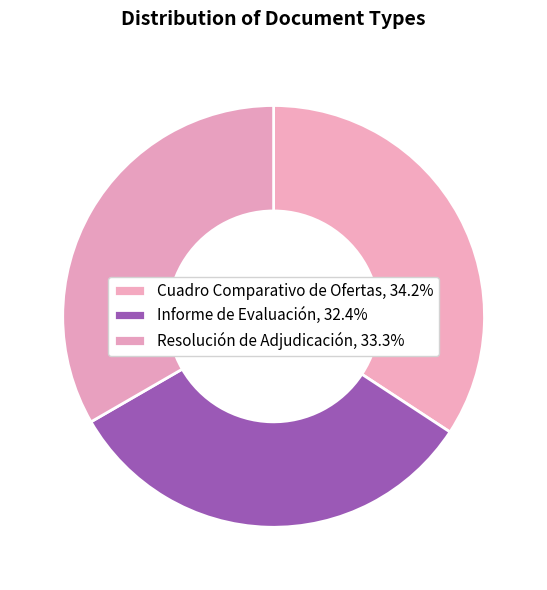

How many slices are in this pie chart?

3